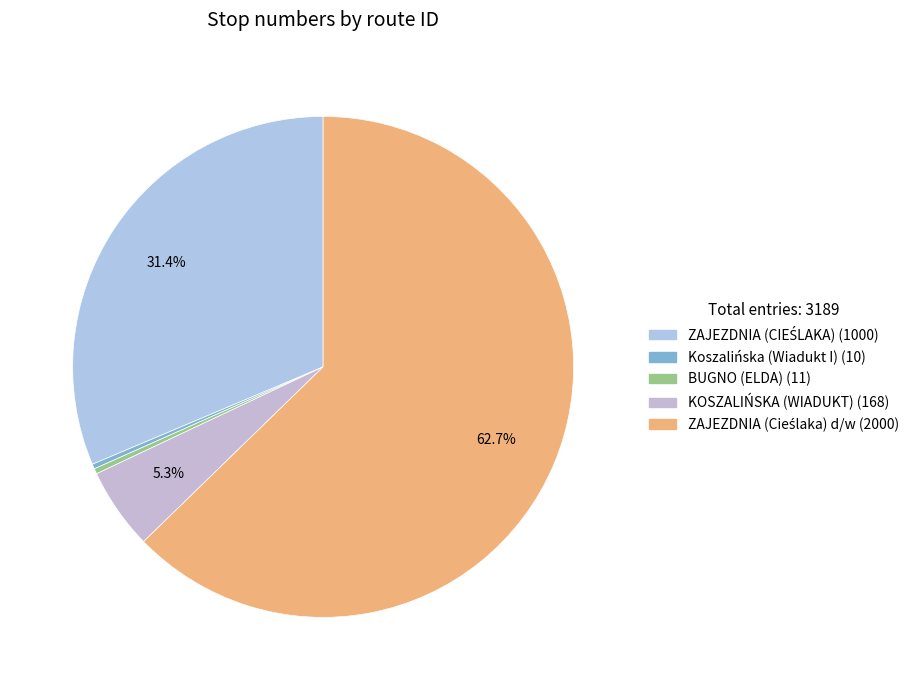

How many segments does this pie chart have?

5